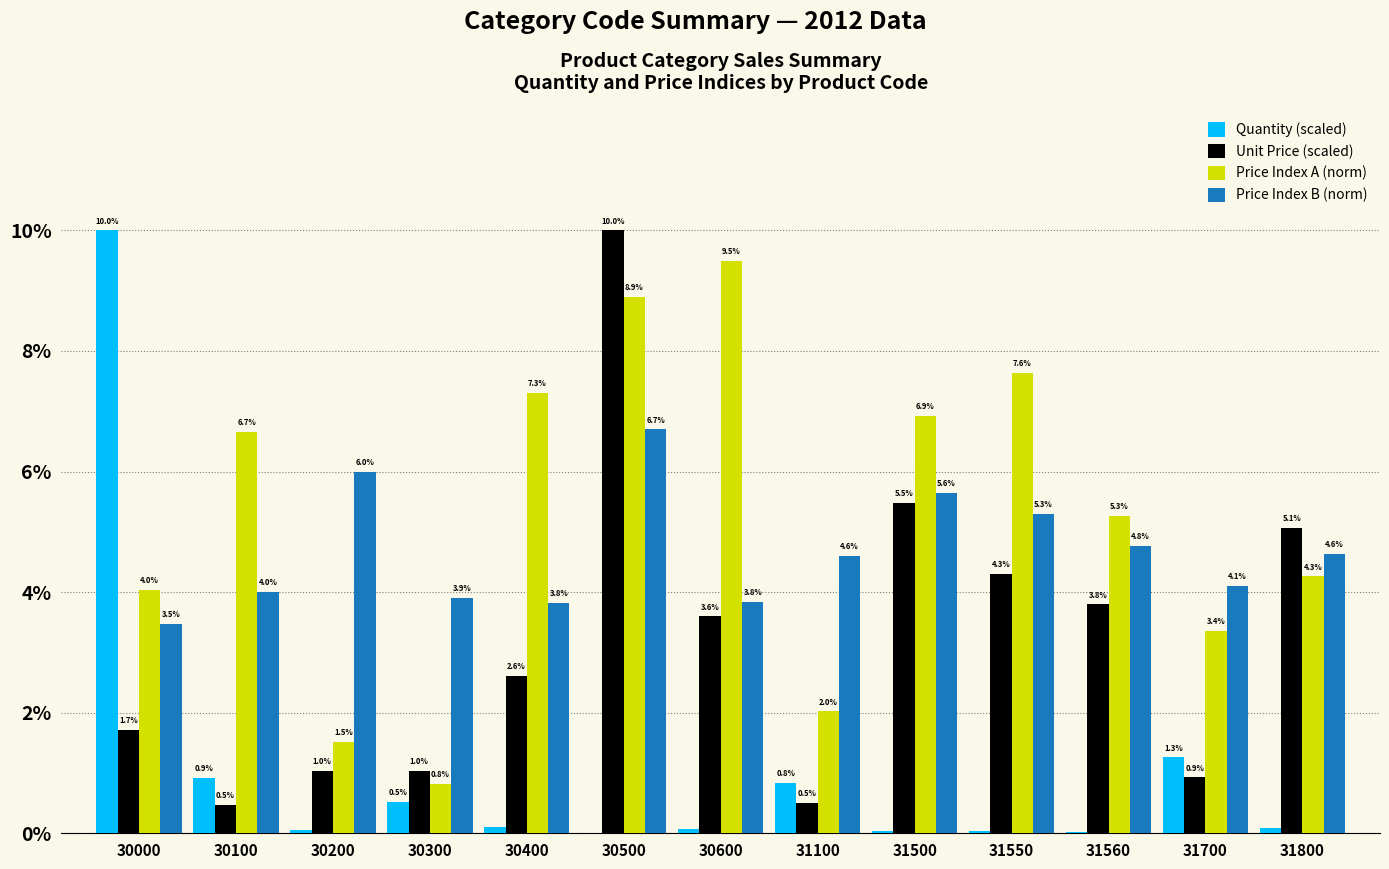

Between 30600 and 31560, which series saw the biggest shift?

Price Index A (norm)